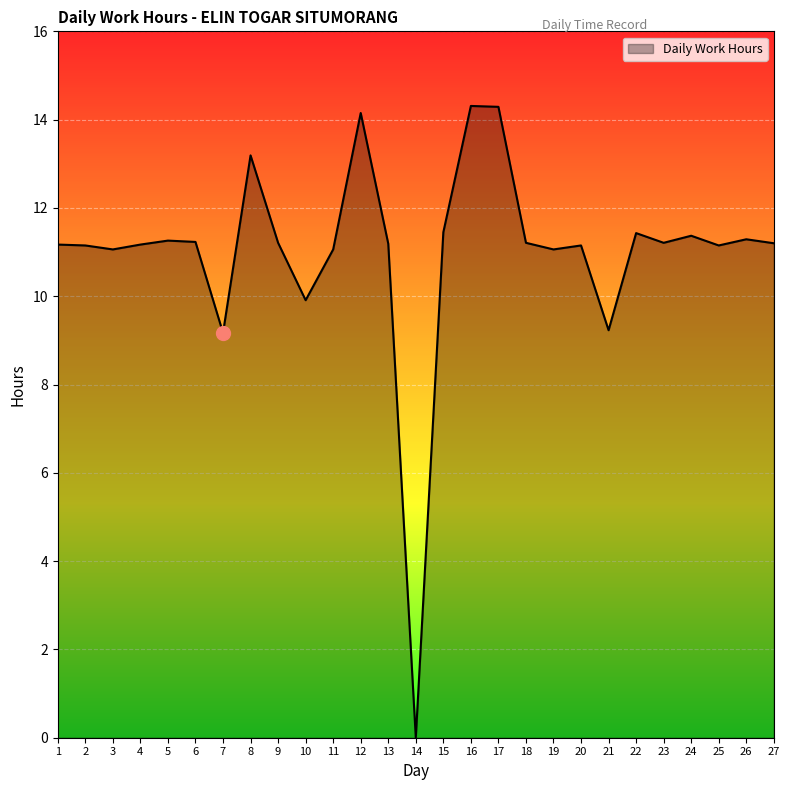

What is the change in value from 2 to 24?

+0.2